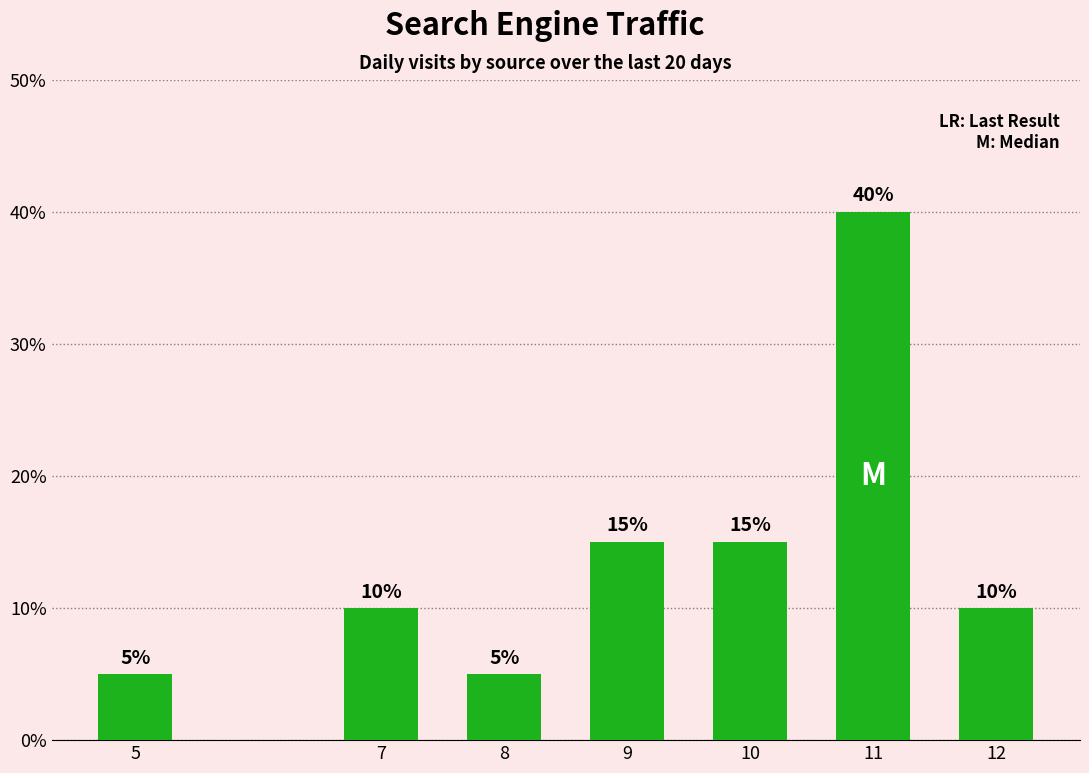

What is the sum of all values?

1.0